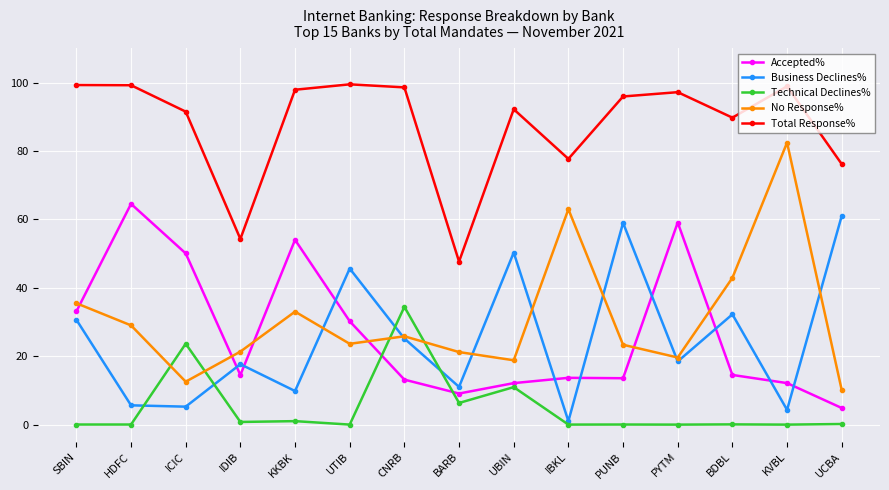

What is the highest value of the Technical Declines% series?

34.4